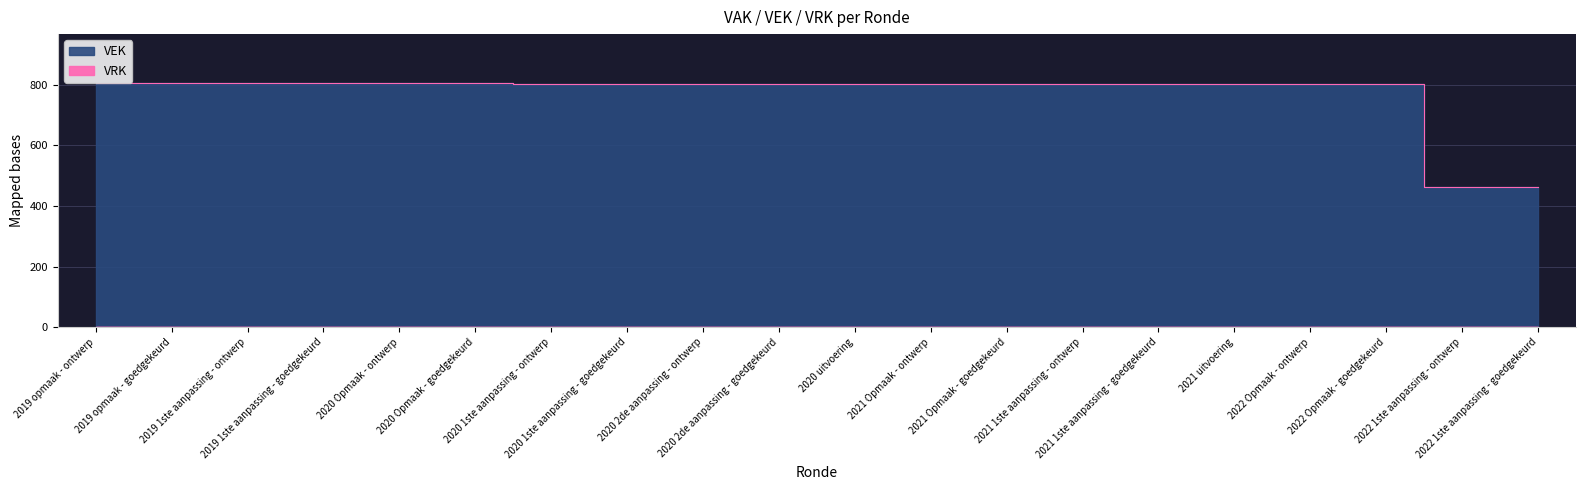

What is the approximate value at 2020 Opmaak - ontwerp, to the nearest 10?

810